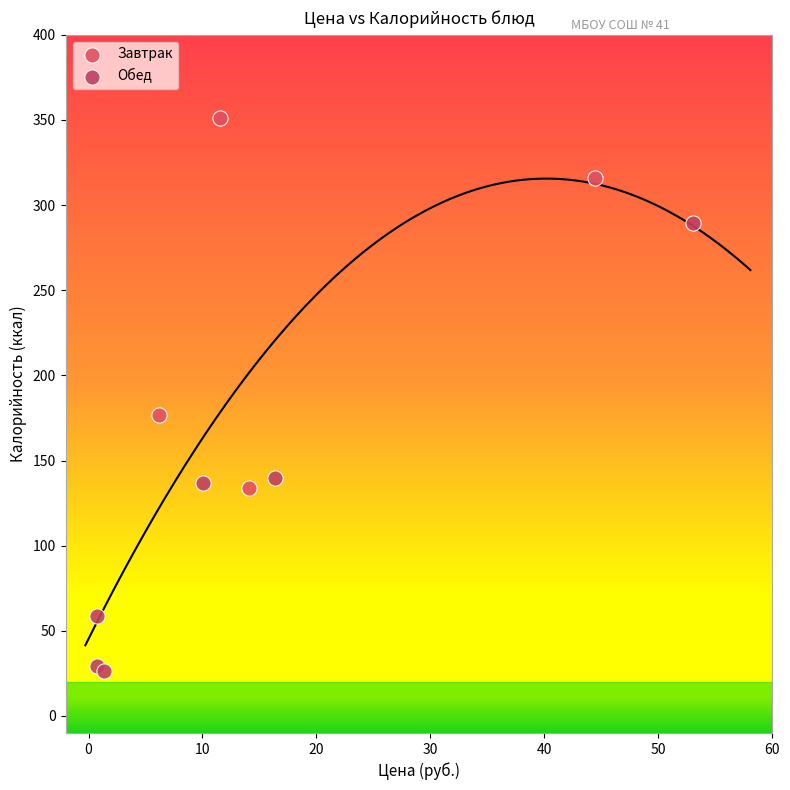

Which series contains the lowest Y value?

Обед